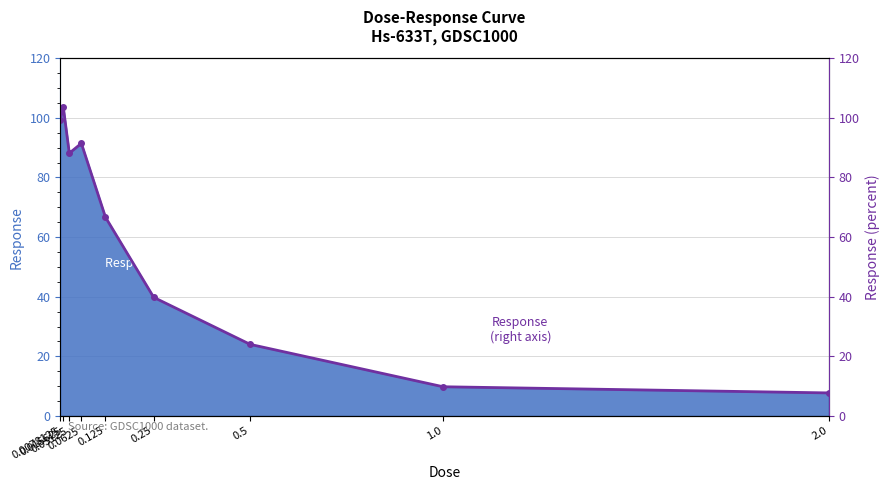

What is the minimum value shown in the chart?

7.7